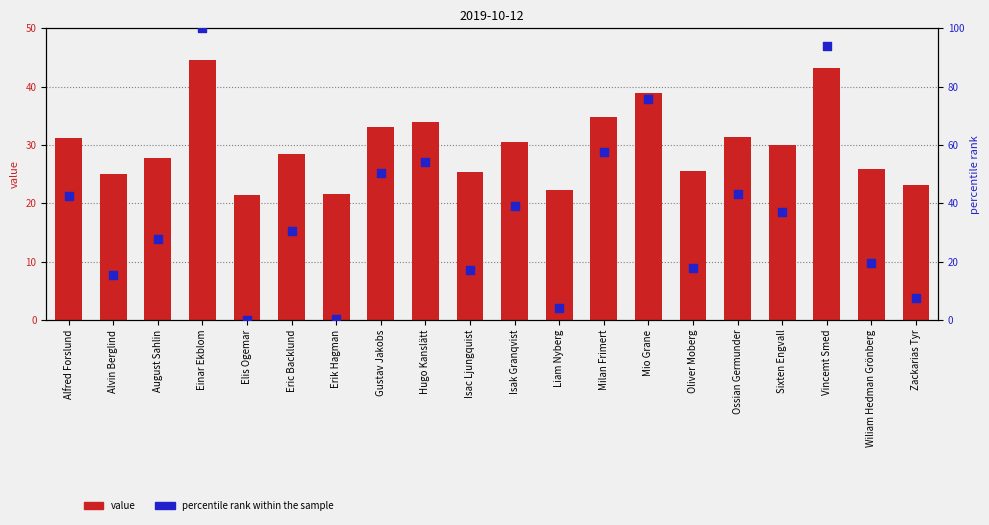

At how many categories does at least one series exceed 26?

12